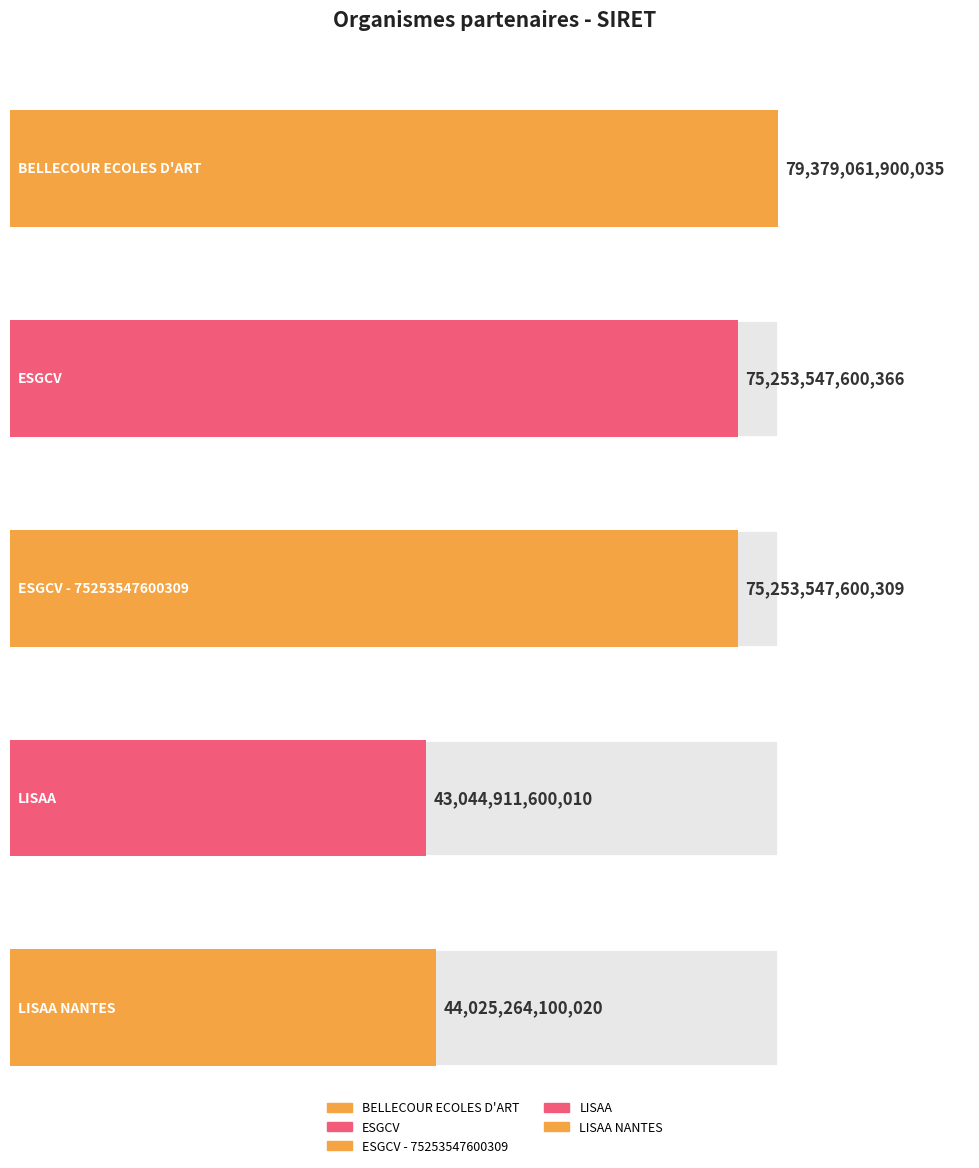

What is the value of the 2nd bar from the left?

75253547600366